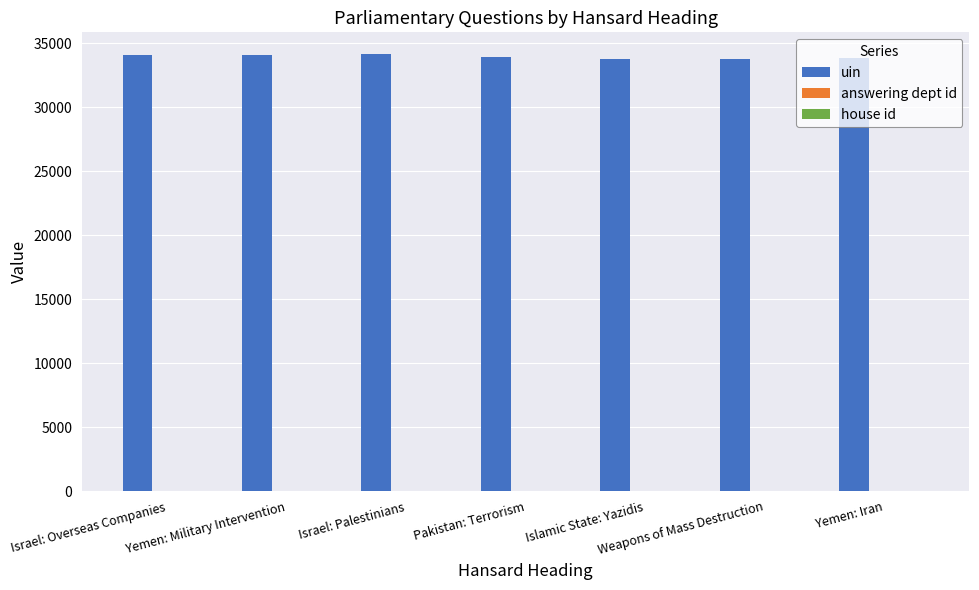

True or false: uin has a value of 20356 at Israel: Overseas Companies.

False